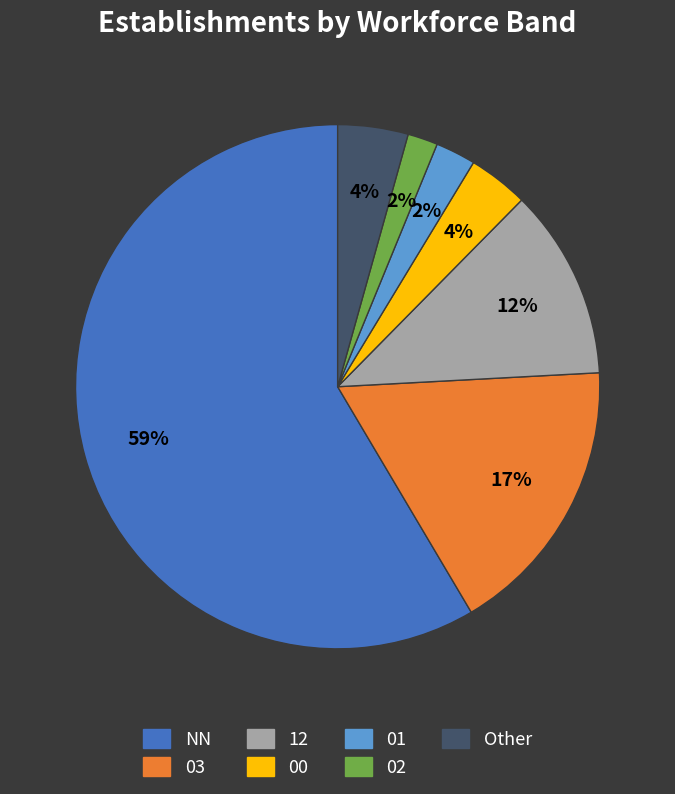

Which has a higher value, 00 or 01?

00